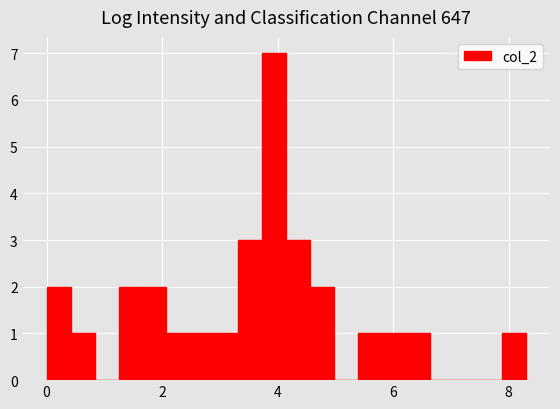

Around what value on the x-axis is the tallest bar? Give the approximate position of its centre, as read against the axis.

4.0